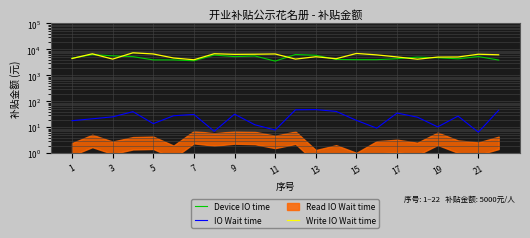

True or false: IO Wait time has more than 2 interior local peaks.

True